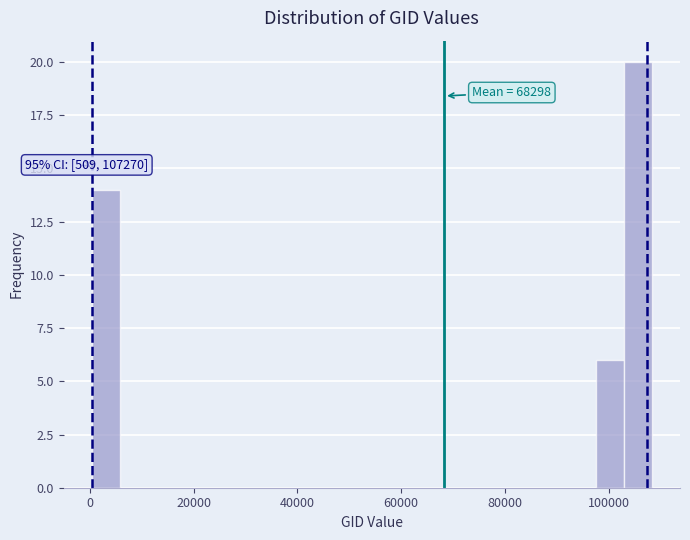

Read against the x-axis, roughly where is the centre of the tallest bar?

106000